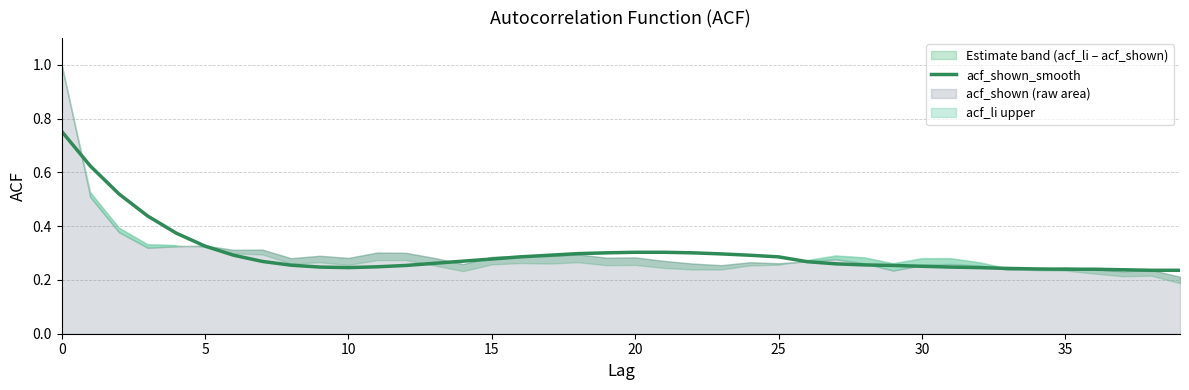

Reading left to right, what are all the values shown in this chart?

0.8	0.6	0.5	0.4	0.4	0.3	0.3	0.3	0.3	0.2	0.2	0.2	0.3	0.3	0.3	0.3	0.3	0.3	0.3	0.3	0.3	0.3	0.3	0.3	0.3	0.3	0.3	0.3	0.3	0.3	0.3	0.2	0.2	0.2	0.2	0.2	0.2	0.2	0.2	0.2